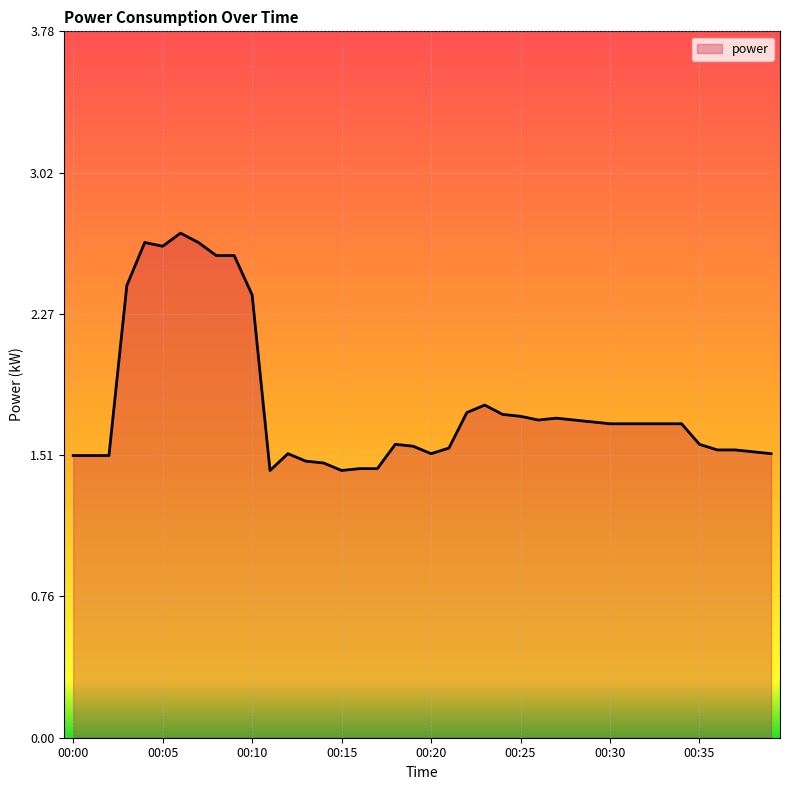

What is the greatest value displayed?

2.7